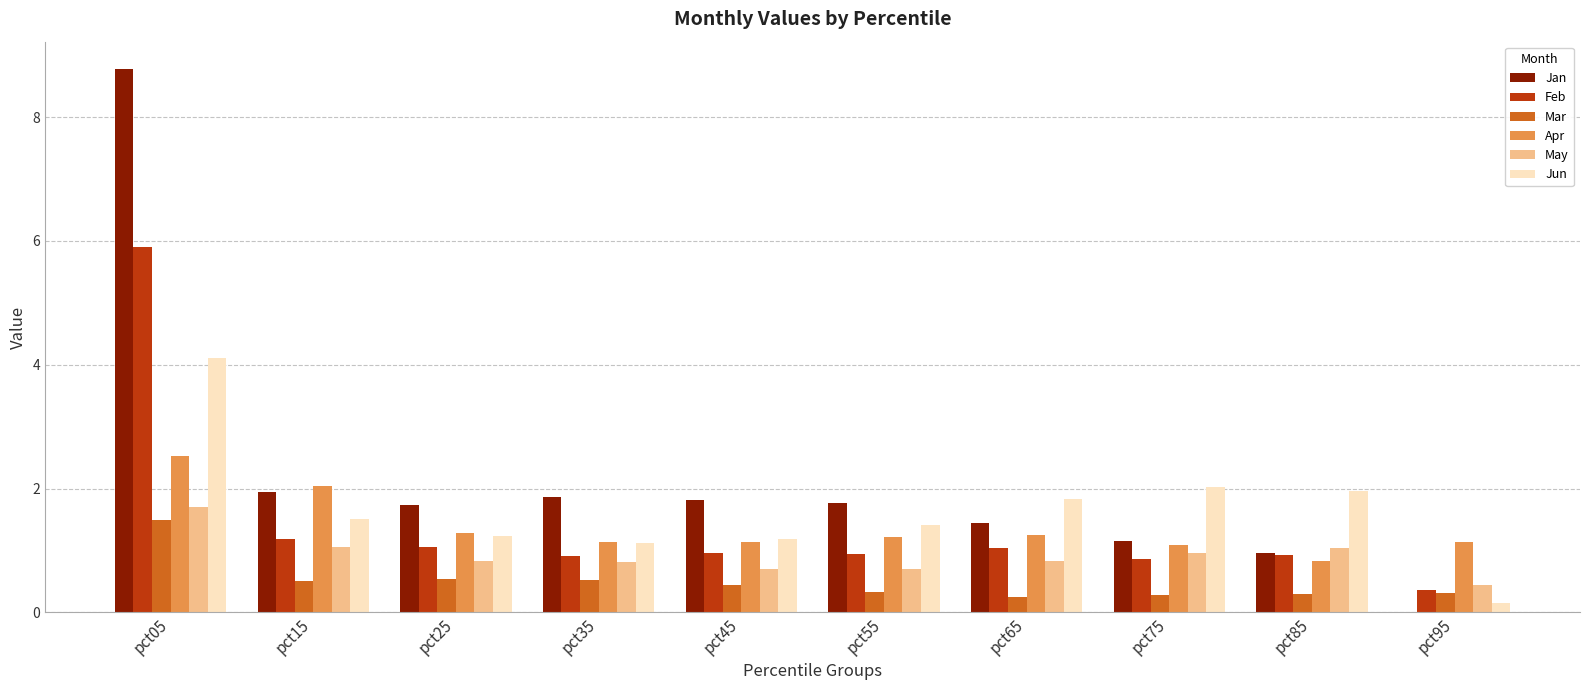

Which series has the largest range (max minus min)?

Jan